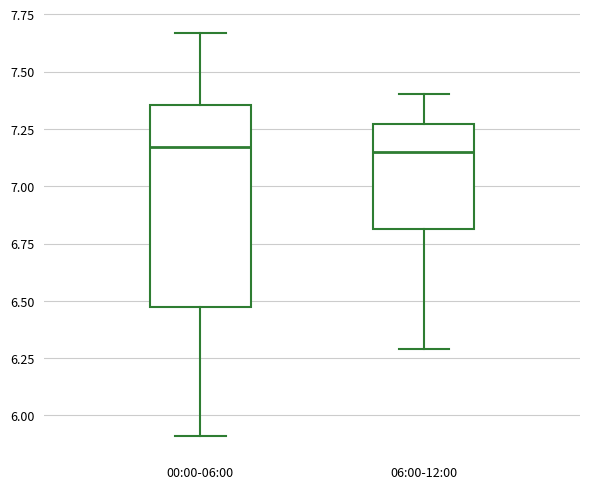

Comparing the boxes themselves (not the whiskers), which one is the tallest?

00:00-06:00